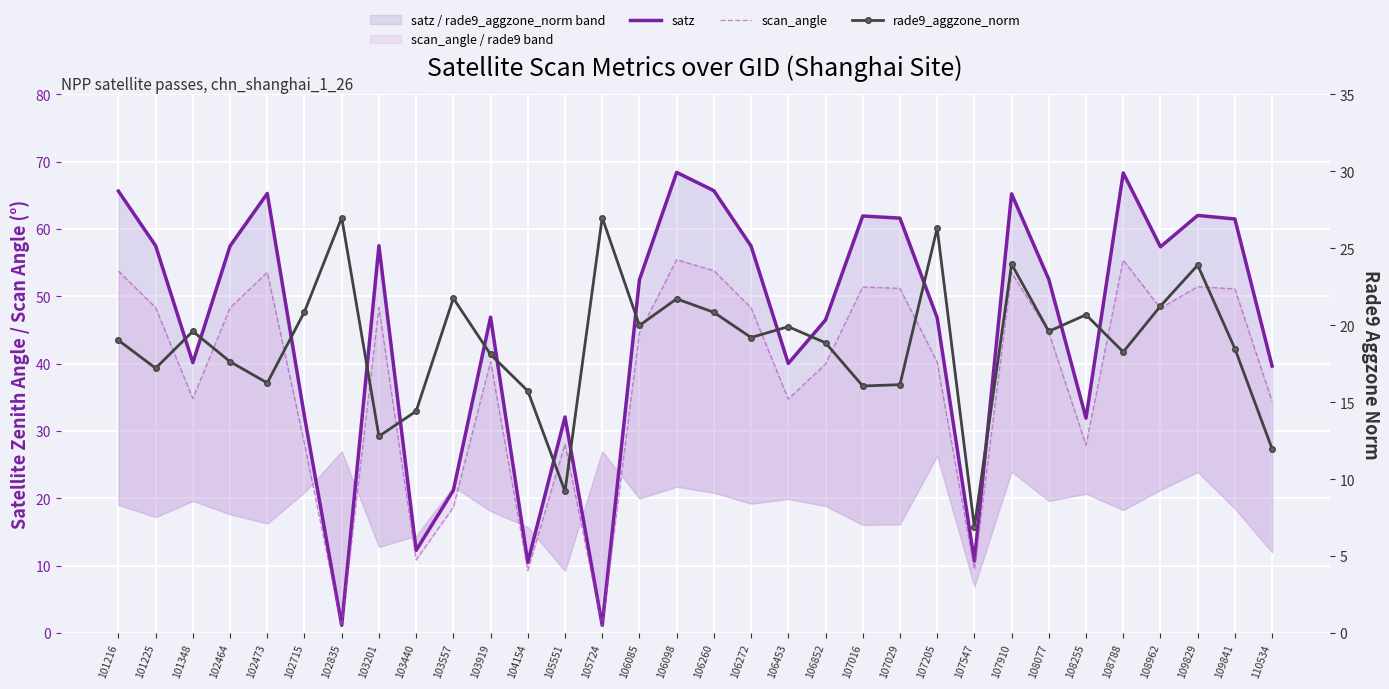

What is the average value of the scan_angle series?

38.1